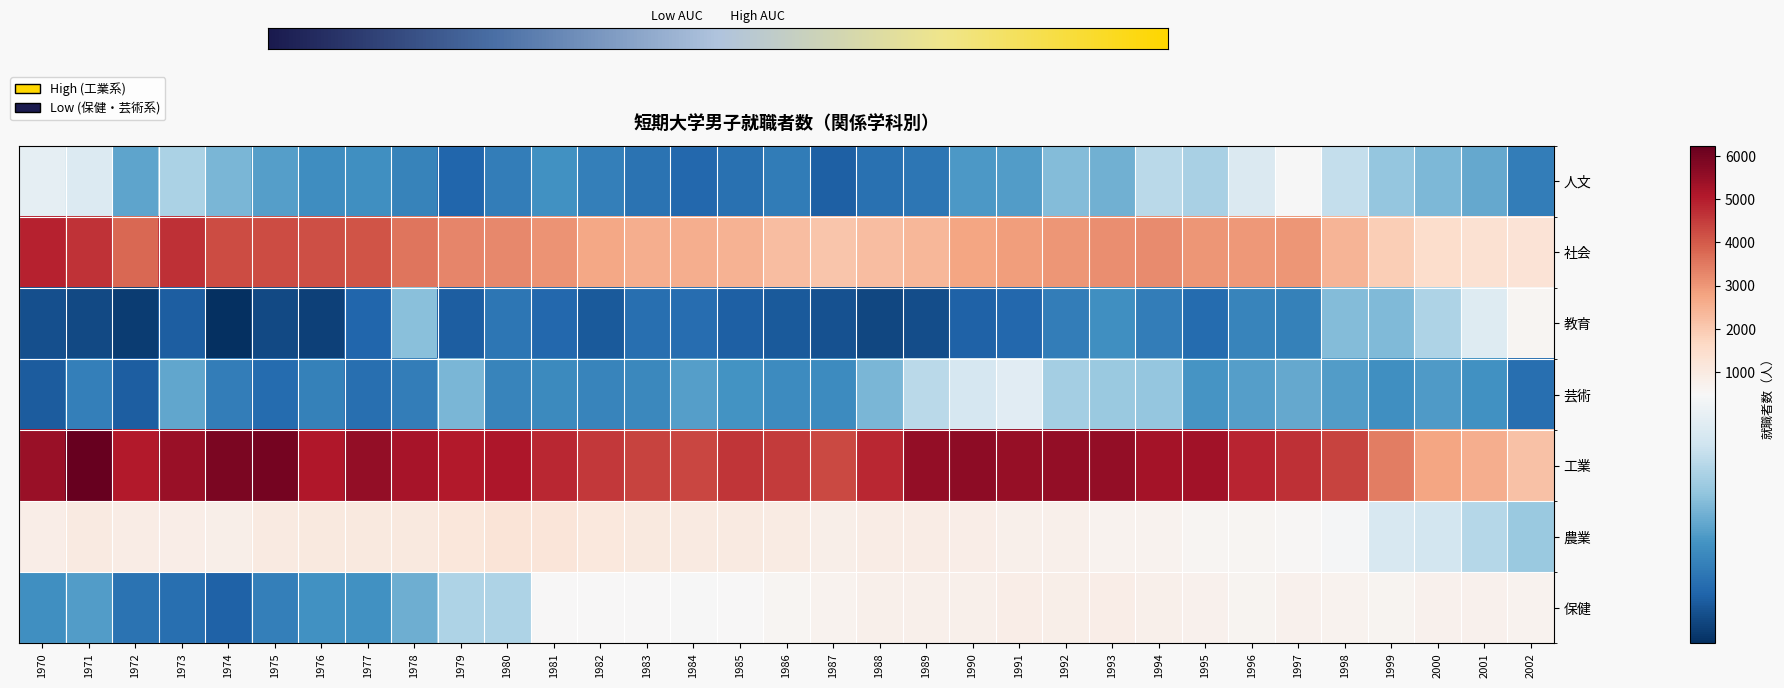

What is the difference between the 人文 values at 1986 and 1985?

18